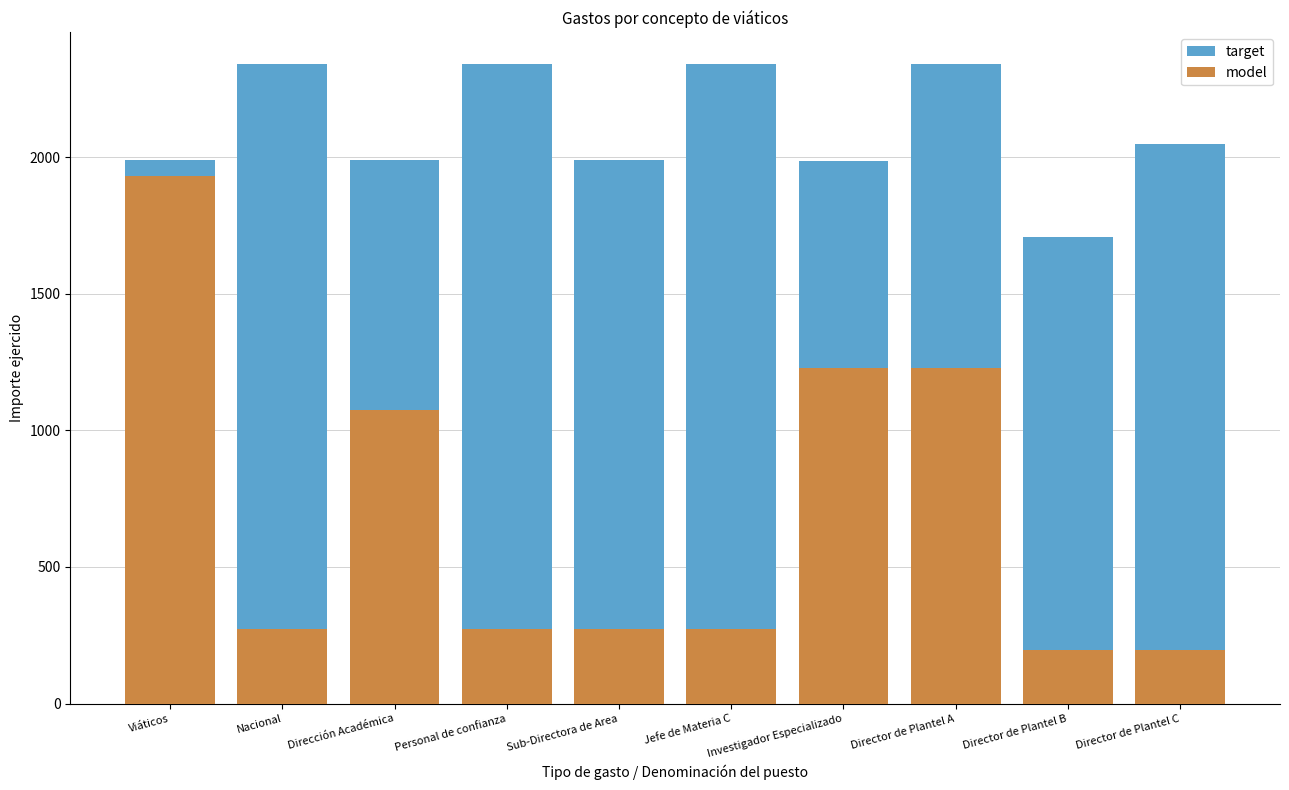

What is the label of the 4th bar from the left?

Personal de confianza